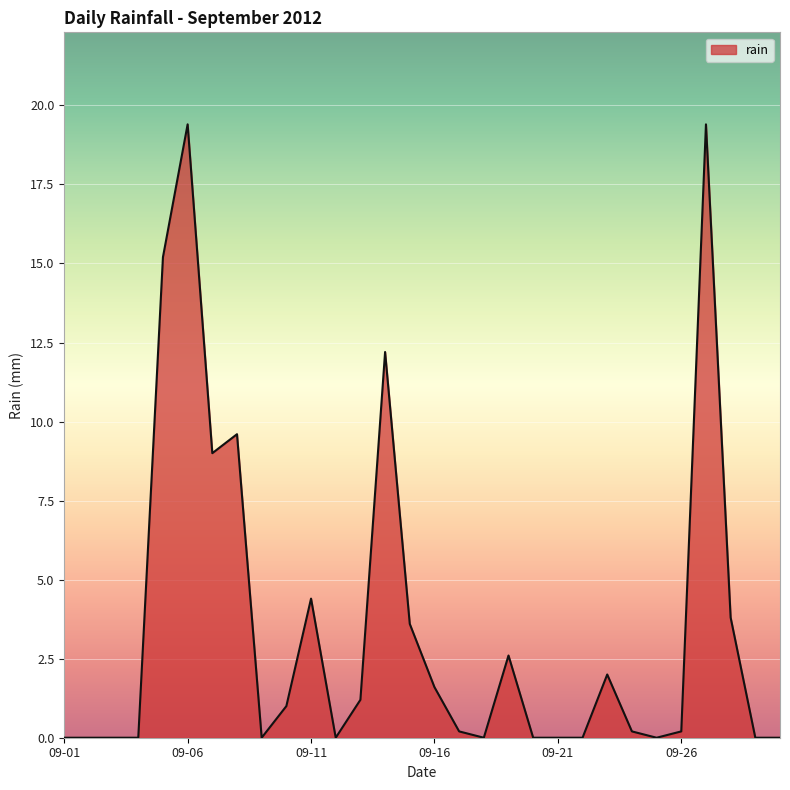

How many lines are shown in the chart?

1